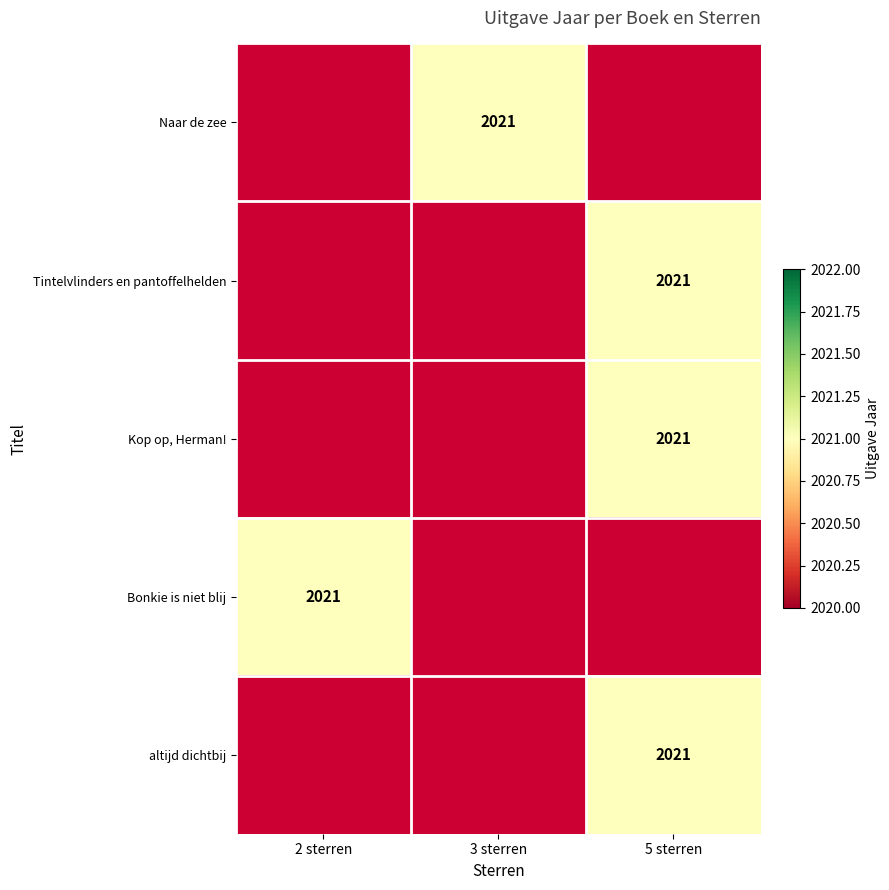

Rank the series by their average value, from highest to lowest.

Naar de zee, Tintelvlinders en pantoffelhelden, Kop op, Herman!, Bonkie is niet blij, altijd dichtbij